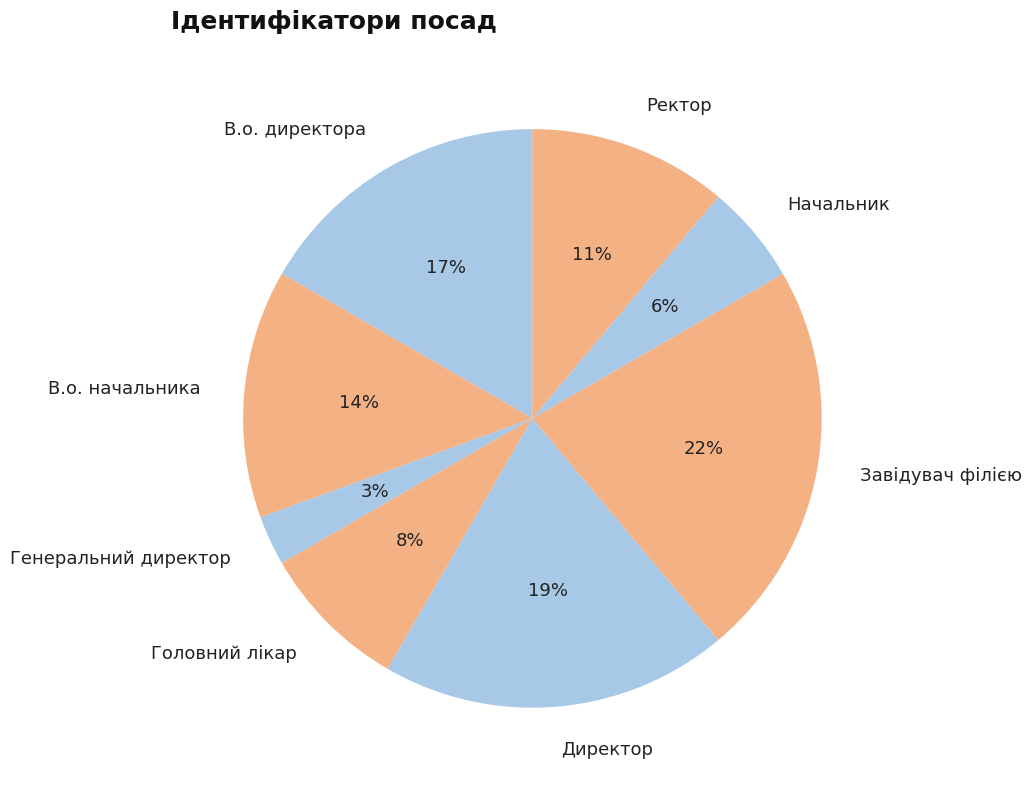

Count the number of slices in the pie.

8